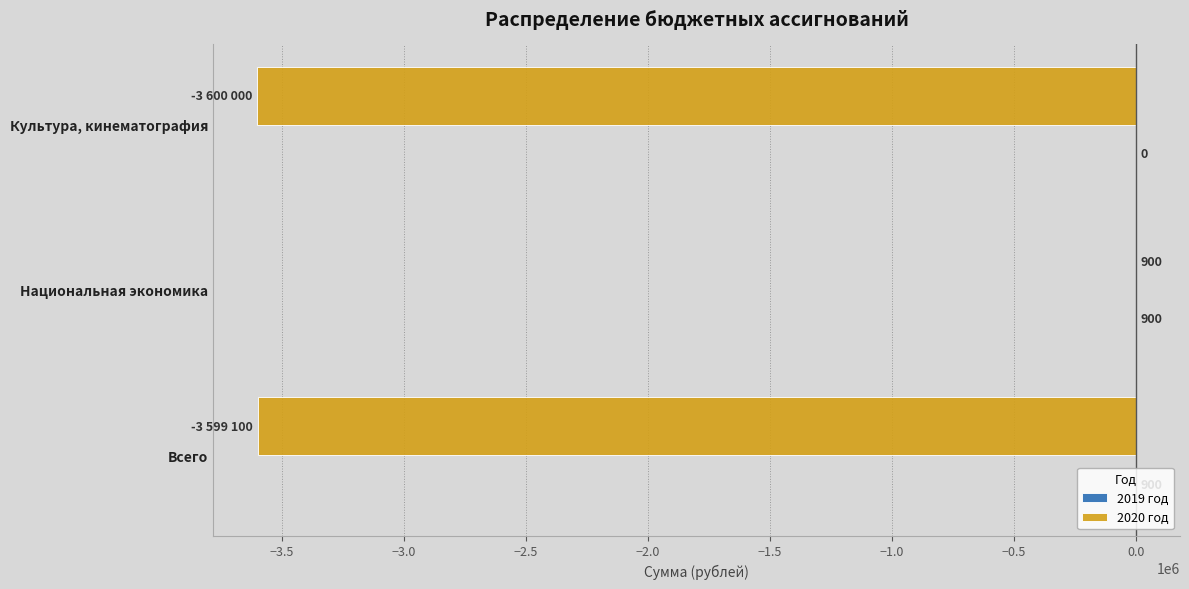

Is it true that 2020 год equals -3600000 at Культура, кинематография?

True